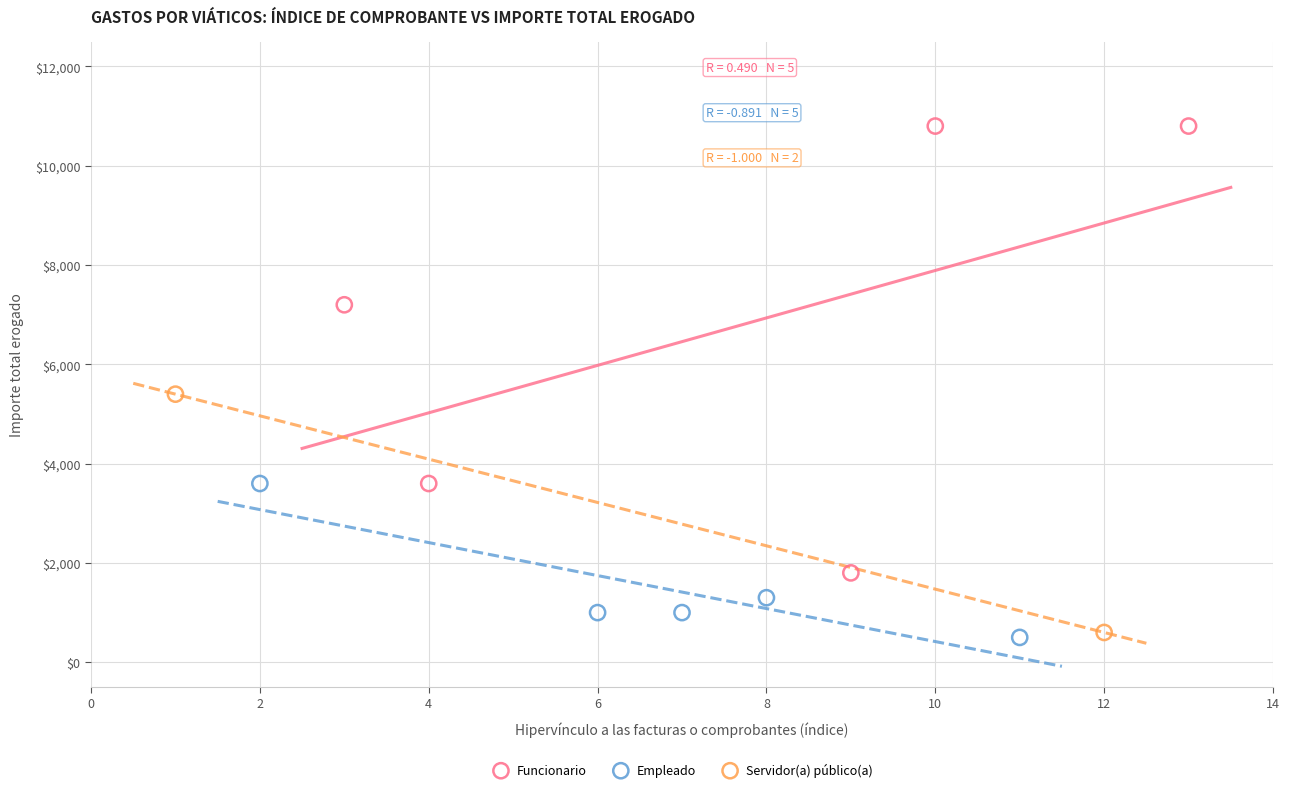

Which series reaches the maximum Y coordinate?

Funcionario